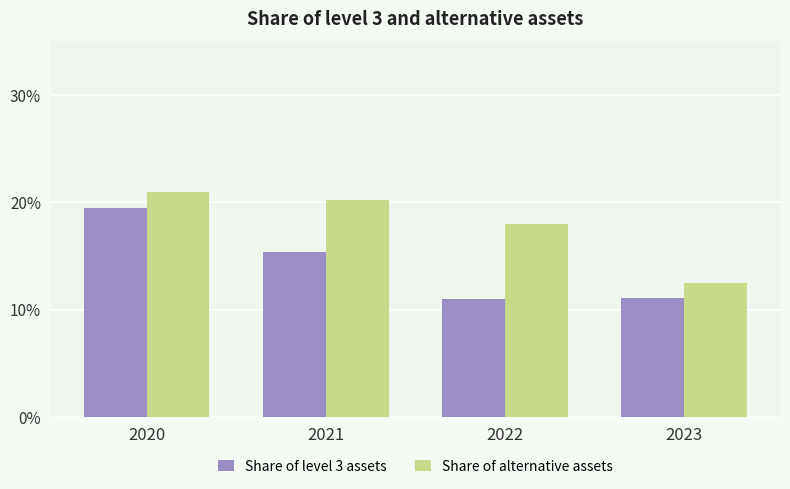

Where is Share of alternative assets nearest to the value 16?

2022